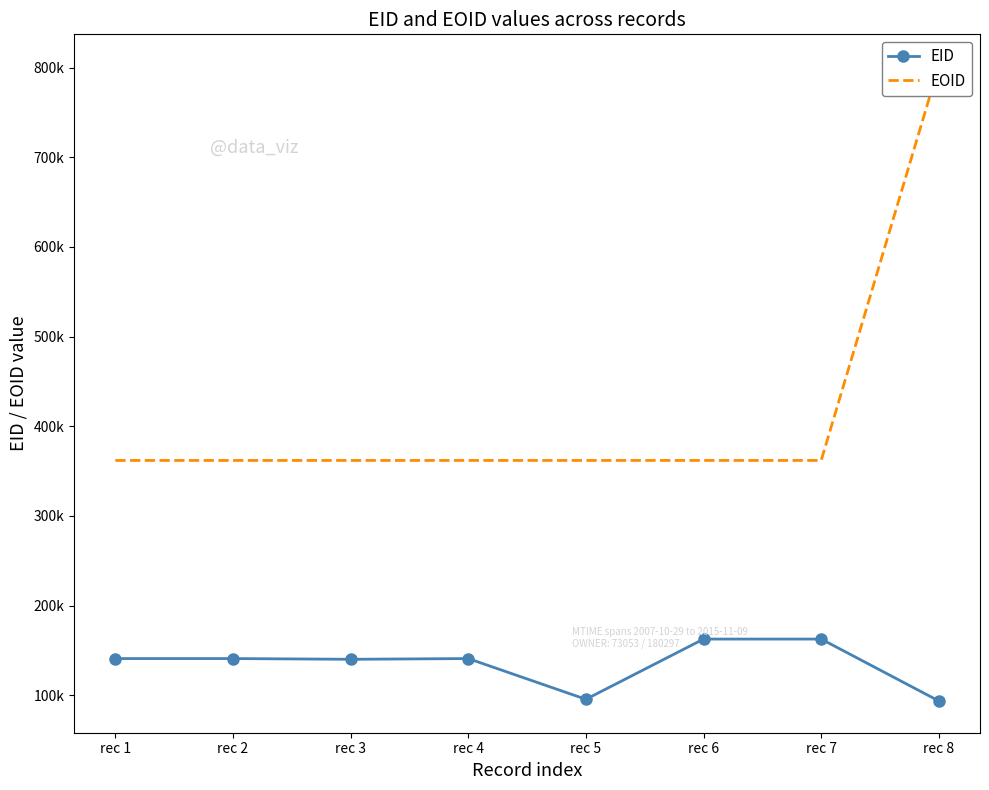

What is the difference between the highest and lowest values at rec 6?

199231